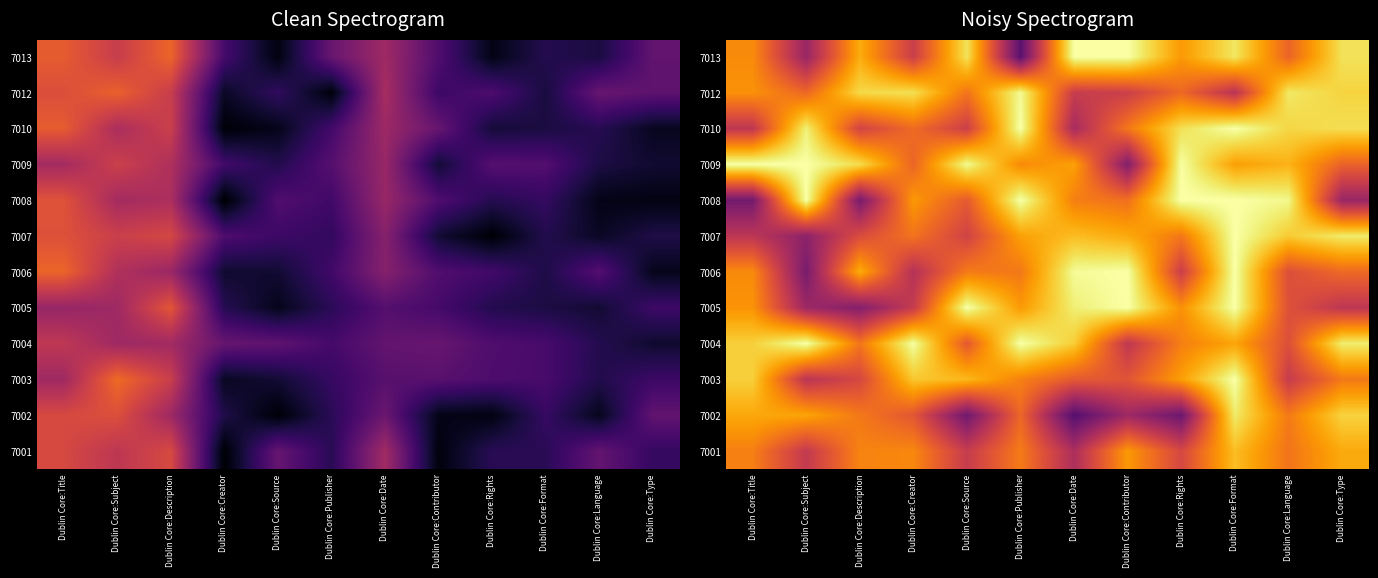

Count the number of categories in the chart.

12